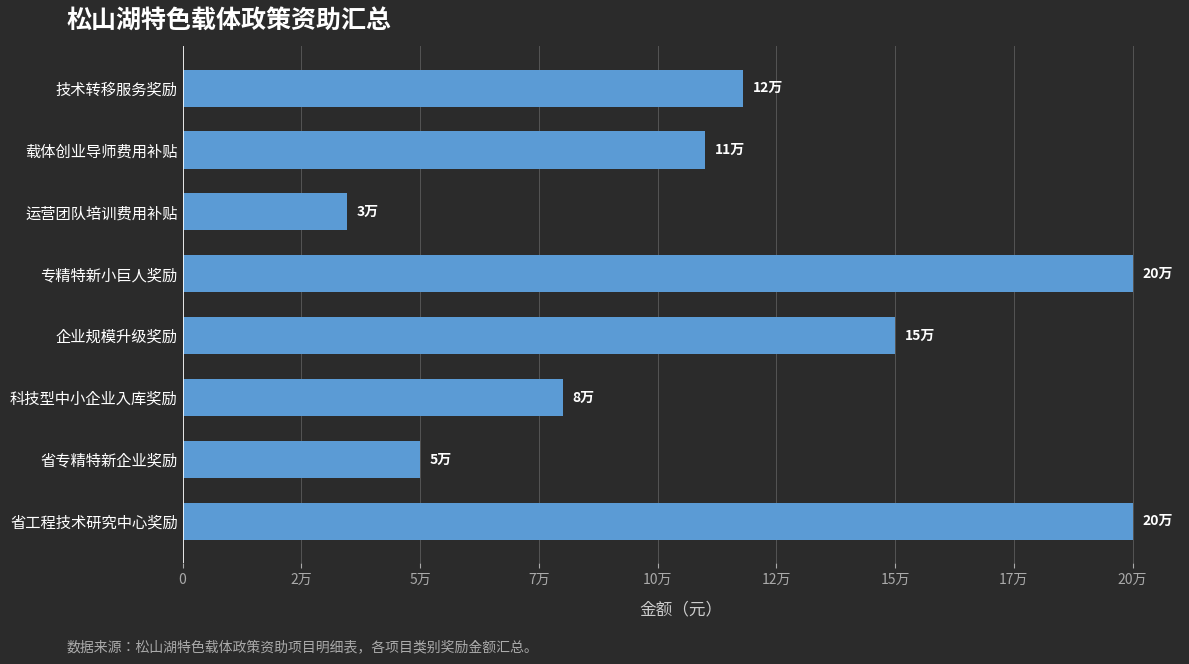

Are the bars horizontal?

Yes